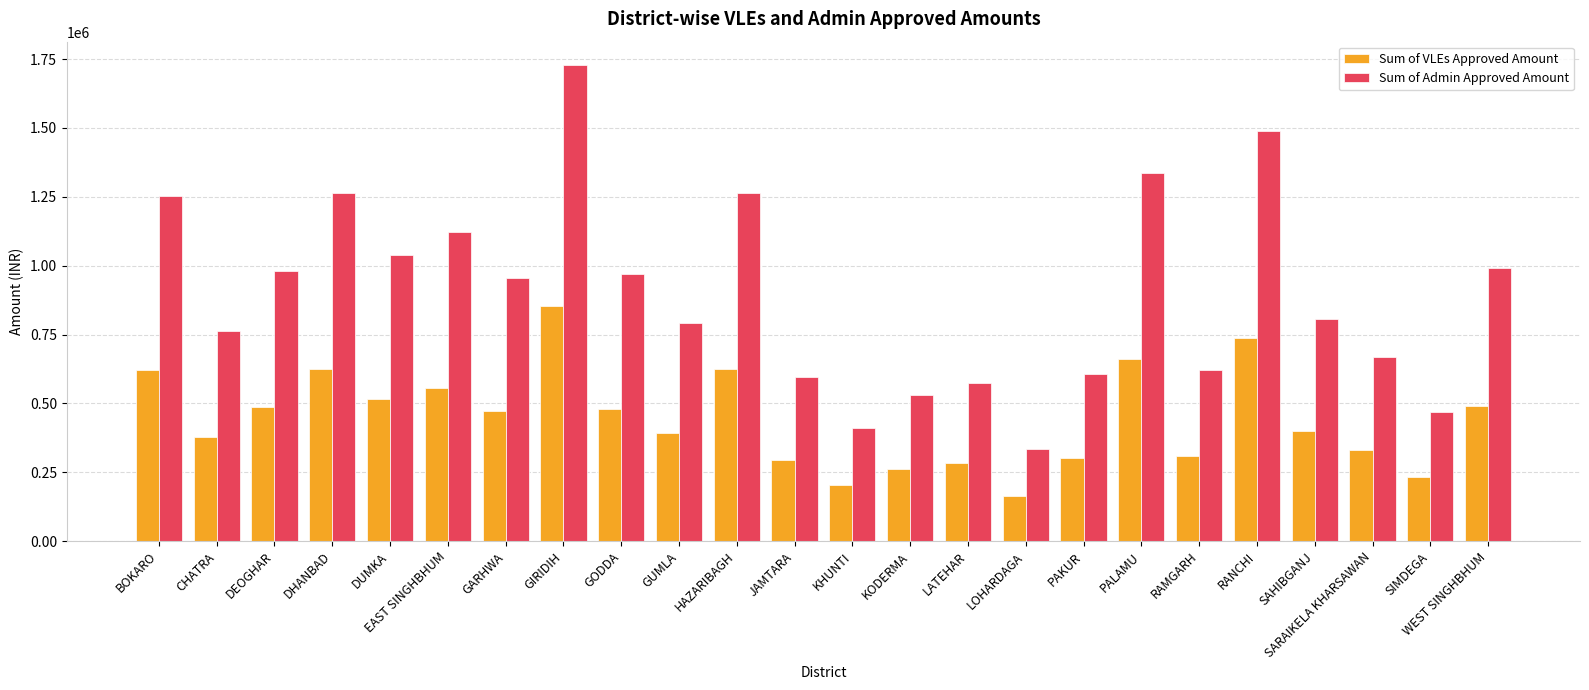

What is the label of the 21st bar from the left?

SAHIBGANJ